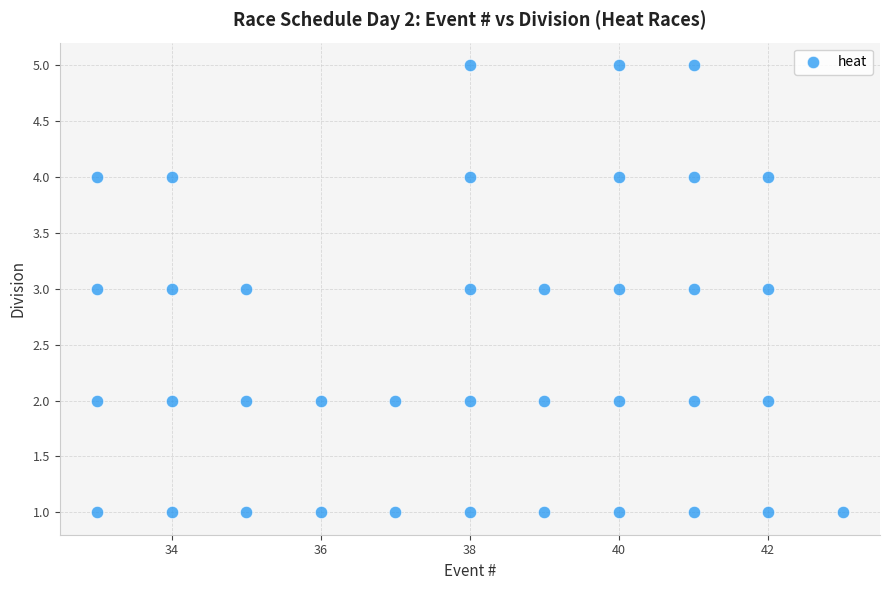

What is the range of Y values (max minus min)?

4